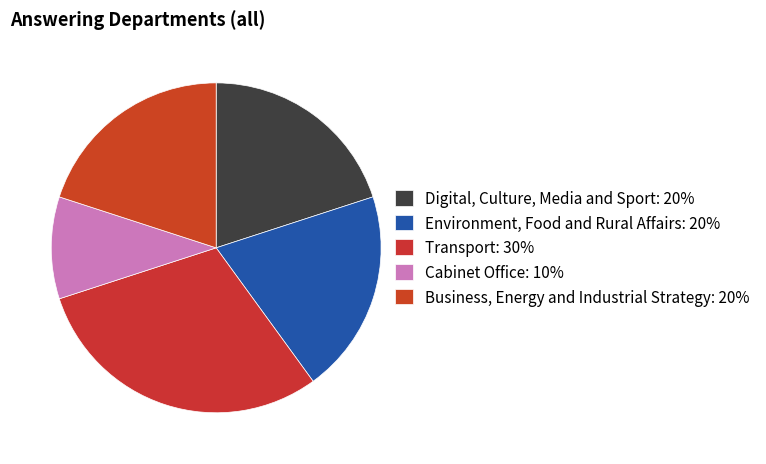

Is the sum of Transport and Environment, Food and Rural Affairs greater than half?

No